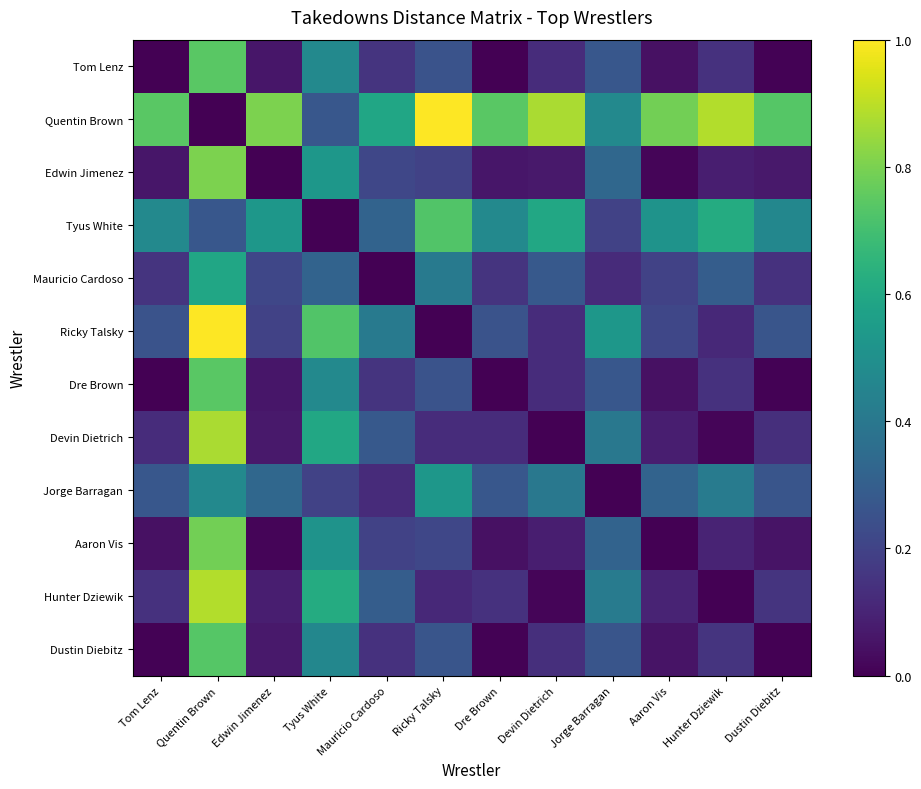

Reading left to right, what are all the values shown in this chart?

Tom Lenz: Tom Lenz=0.0	Quentin Brown=0.7	Edwin Jimenez=0.1	Tyus White=0.5	Mauricio Cardoso=0.2	Ricky Talsky=0.3	Dre Brown=0.0	Devin Dietrich=0.1	Jorge Barragan=0.3	Aaron Vis=0.0	Hunter Dziewik=0.1	Dustin Diebitz=0.0
Quentin Brown: Tom Lenz=0.7	Quentin Brown=0.0	Edwin Jimenez=0.8	Tyus White=0.3	Mauricio Cardoso=0.6	Ricky Talsky=1.0	Dre Brown=0.7	Devin Dietrich=0.9	Jorge Barragan=0.5	Aaron Vis=0.8	Hunter Dziewik=0.9	Dustin Diebitz=0.7
Edwin Jimenez: Tom Lenz=0.1	Quentin Brown=0.8	Edwin Jimenez=0.0	Tyus White=0.5	Mauricio Cardoso=0.2	Ricky Talsky=0.2	Dre Brown=0.1	Devin Dietrich=0.1	Jorge Barragan=0.3	Aaron Vis=0.0	Hunter Dziewik=0.1	Dustin Diebitz=0.1
Tyus White: Tom Lenz=0.5	Quentin Brown=0.3	Edwin Jimenez=0.5	Tyus White=0.0	Mauricio Cardoso=0.3	Ricky Talsky=0.7	Dre Brown=0.5	Devin Dietrich=0.6	Jorge Barragan=0.2	Aaron Vis=0.5	Hunter Dziewik=0.6	Dustin Diebitz=0.5
Mauricio Cardoso: Tom Lenz=0.2	Quentin Brown=0.6	Edwin Jimenez=0.2	Tyus White=0.3	Mauricio Cardoso=0.0	Ricky Talsky=0.4	Dre Brown=0.2	Devin Dietrich=0.3	Jorge Barragan=0.1	Aaron Vis=0.2	Hunter Dziewik=0.3	Dustin Diebitz=0.1
Ricky Talsky: Tom Lenz=0.3	Quentin Brown=1.0	Edwin Jimenez=0.2	Tyus White=0.7	Mauricio Cardoso=0.4	Ricky Talsky=0.0	Dre Brown=0.3	Devin Dietrich=0.1	Jorge Barragan=0.5	Aaron Vis=0.2	Hunter Dziewik=0.1	Dustin Diebitz=0.3
Dre Brown: Tom Lenz=0.0	Quentin Brown=0.7	Edwin Jimenez=0.1	Tyus White=0.5	Mauricio Cardoso=0.2	Ricky Talsky=0.3	Dre Brown=0.0	Devin Dietrich=0.1	Jorge Barragan=0.3	Aaron Vis=0.0	Hunter Dziewik=0.1	Dustin Diebitz=0.0
Devin Dietrich: Tom Lenz=0.1	Quentin Brown=0.9	Edwin Jimenez=0.1	Tyus White=0.6	Mauricio Cardoso=0.3	Ricky Talsky=0.1	Dre Brown=0.1	Devin Dietrich=0.0	Jorge Barragan=0.4	Aaron Vis=0.1	Hunter Dziewik=0.0	Dustin Diebitz=0.1
Jorge Barragan: Tom Lenz=0.3	Quentin Brown=0.5	Edwin Jimenez=0.3	Tyus White=0.2	Mauricio Cardoso=0.1	Ricky Talsky=0.5	Dre Brown=0.3	Devin Dietrich=0.4	Jorge Barragan=0.0	Aaron Vis=0.3	Hunter Dziewik=0.4	Dustin Diebitz=0.3
Aaron Vis: Tom Lenz=0.0	Quentin Brown=0.8	Edwin Jimenez=0.0	Tyus White=0.5	Mauricio Cardoso=0.2	Ricky Talsky=0.2	Dre Brown=0.0	Devin Dietrich=0.1	Jorge Barragan=0.3	Aaron Vis=0.0	Hunter Dziewik=0.1	Dustin Diebitz=0.1
Hunter Dziewik: Tom Lenz=0.1	Quentin Brown=0.9	Edwin Jimenez=0.1	Tyus White=0.6	Mauricio Cardoso=0.3	Ricky Talsky=0.1	Dre Brown=0.1	Devin Dietrich=0.0	Jorge Barragan=0.4	Aaron Vis=0.1	Hunter Dziewik=0.0	Dustin Diebitz=0.2
Dustin Diebitz: Tom Lenz=0.0	Quentin Brown=0.7	Edwin Jimenez=0.1	Tyus White=0.5	Mauricio Cardoso=0.1	Ricky Talsky=0.3	Dre Brown=0.0	Devin Dietrich=0.1	Jorge Barragan=0.3	Aaron Vis=0.1	Hunter Dziewik=0.2	Dustin Diebitz=0.0